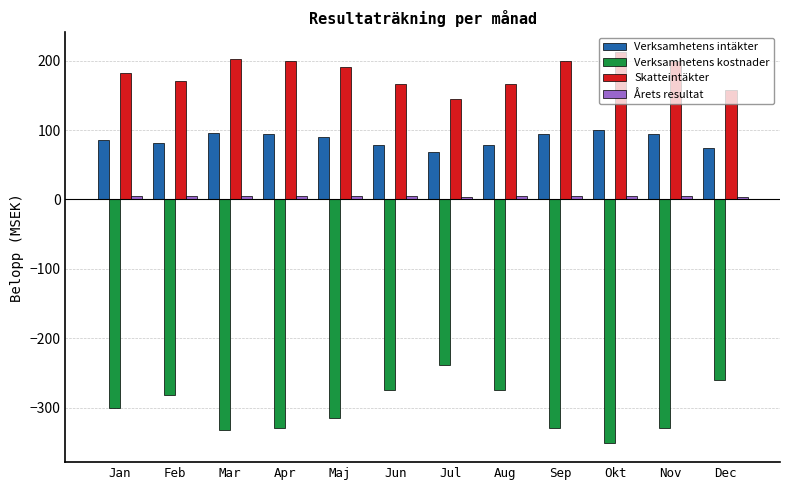

What is the smallest value displayed?

-350.5